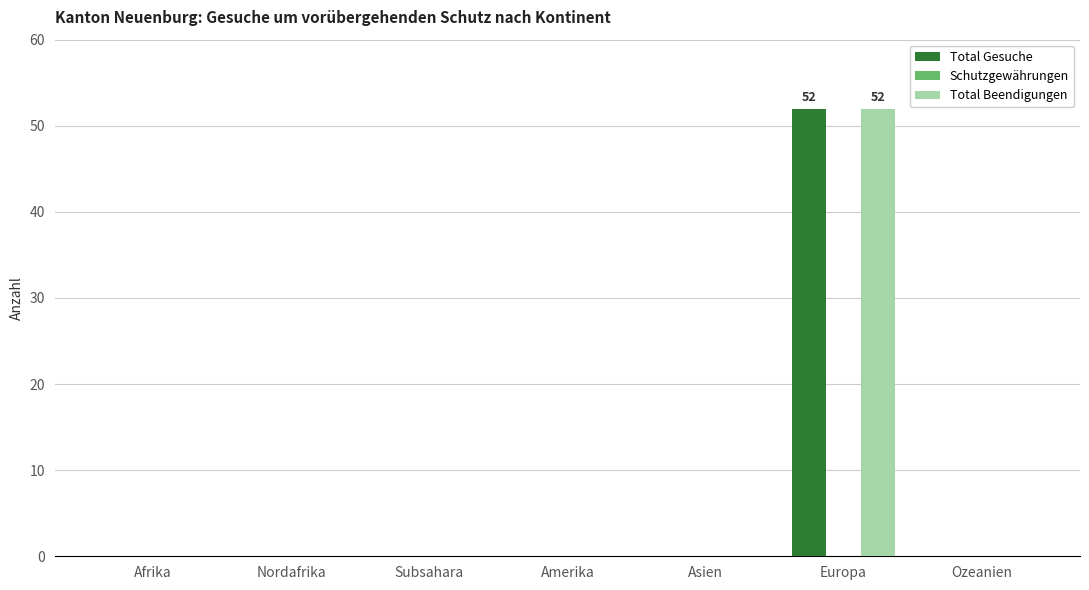

What is the total value across all series at Europa?

104